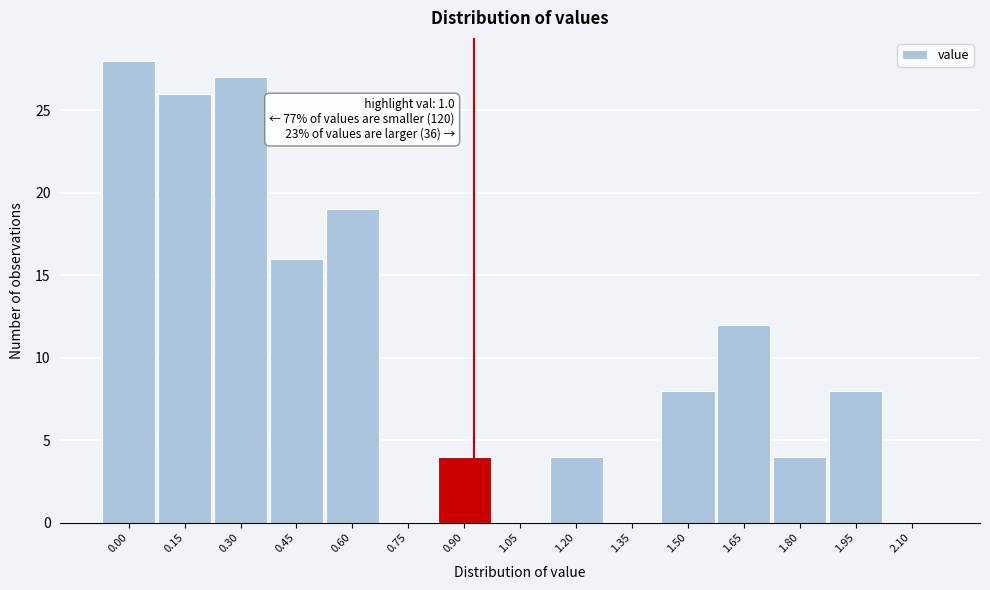

Reading right to left, extract all data points from this chart.

2.10=0	1.95=8	1.80=4	1.65=12	1.50=8	1.35=0	1.20=4	1.05=0	0.90=4	0.75=0	0.60=19	0.45=16	0.30=27	0.15=26	0.00=28